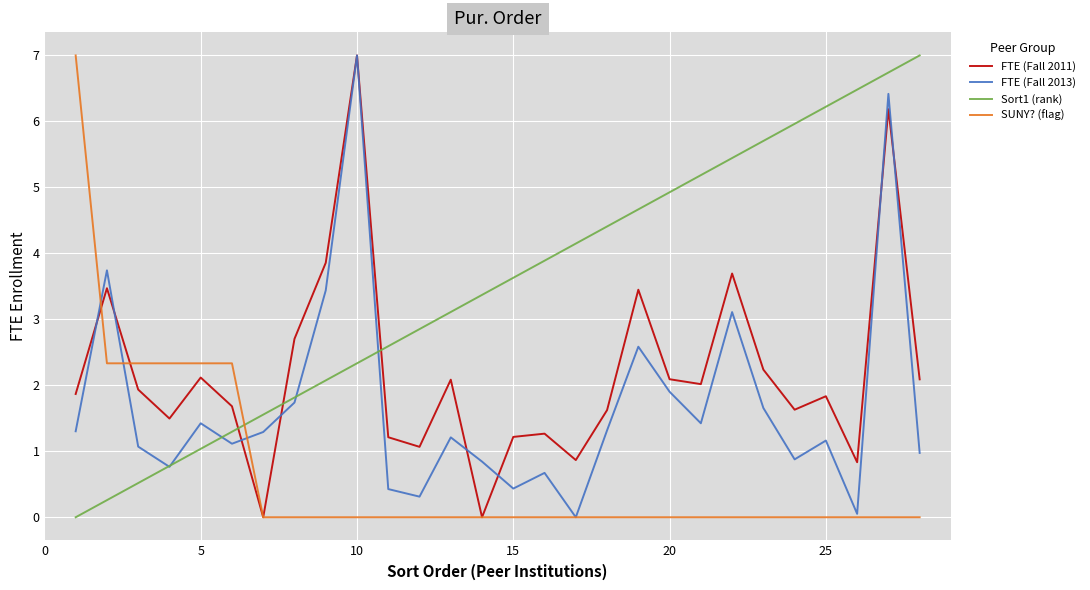

After their last crossing, which series has the higher values: SUNY? (flag) or Sort1 (rank)?

Sort1 (rank)